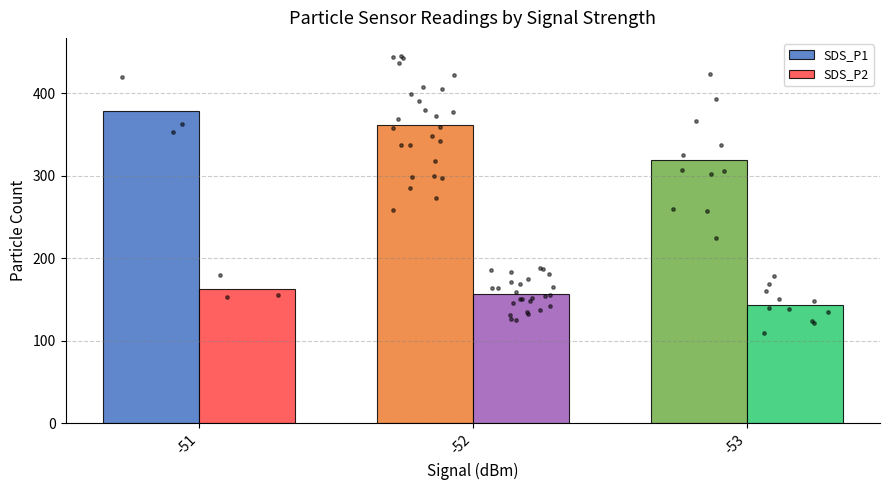

Which series has the largest Y range (max minus min)?

SDS_P1